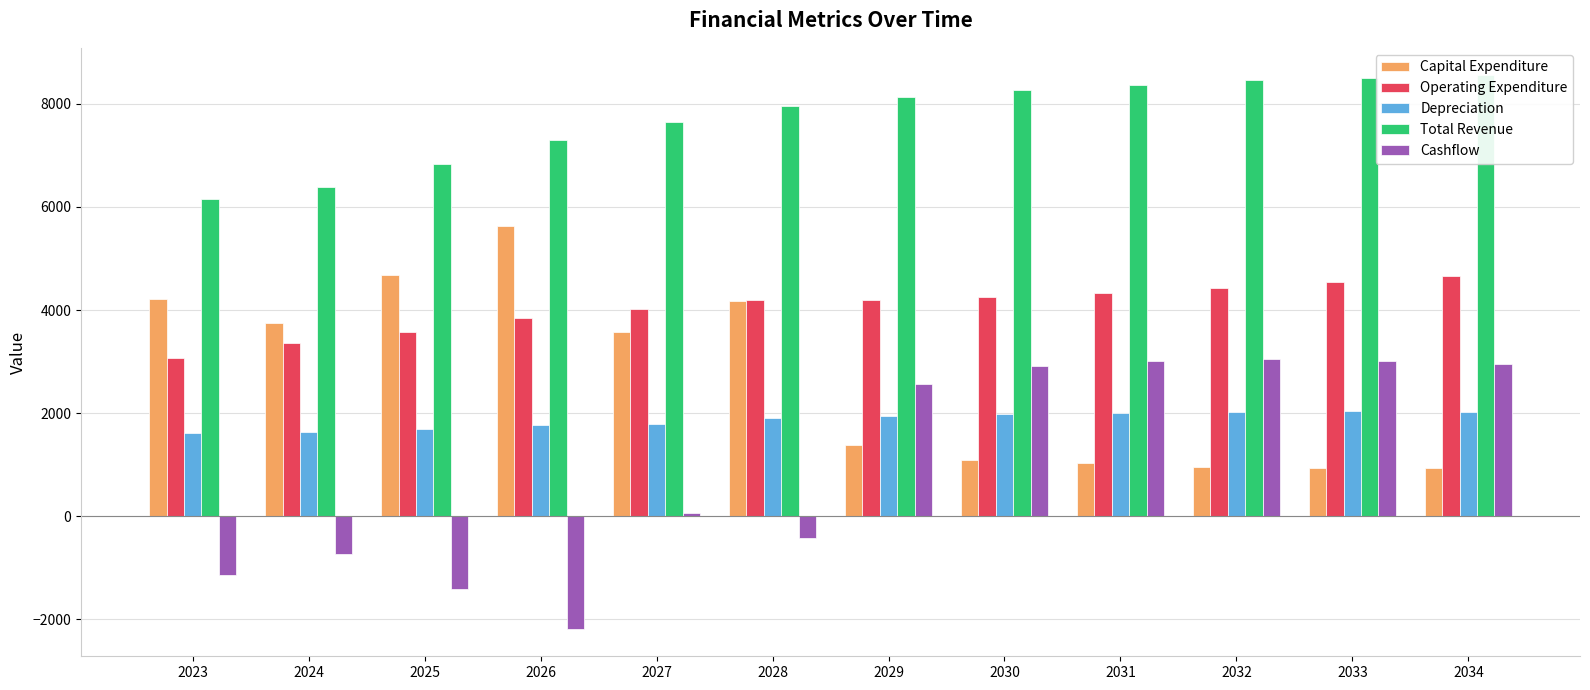

Is it true that Cashflow equals 3060.9 at 2032?

True